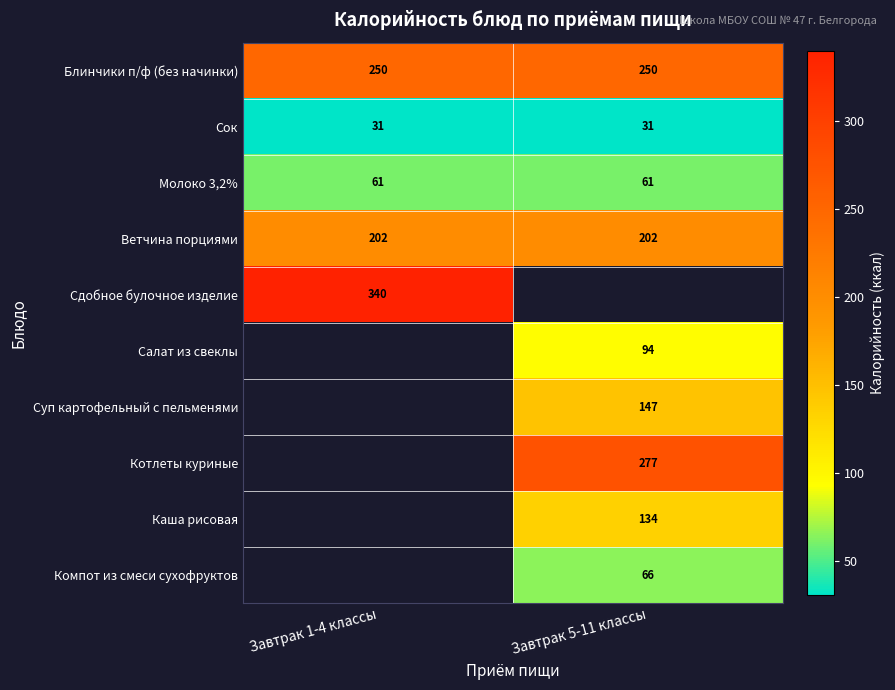

What value does the Сок series have at Завтрак 5-11 классы?

31